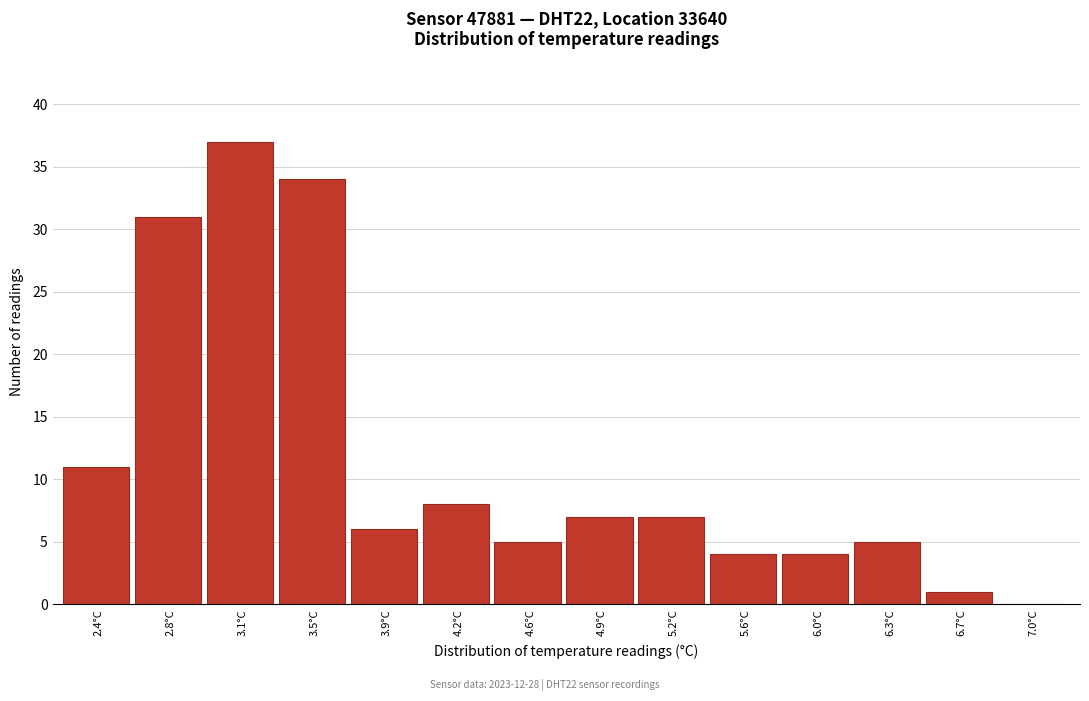

Reading left to right, transcribe all the data shown in this chart.

2.4°C=11	2.8°C=31	3.1°C=37	3.5°C=34	3.9°C=6	4.2°C=8	4.6°C=5	4.9°C=7	5.2°C=7	5.6°C=4	6.0°C=4	6.3°C=5	6.7°C=1	7.0°C=0